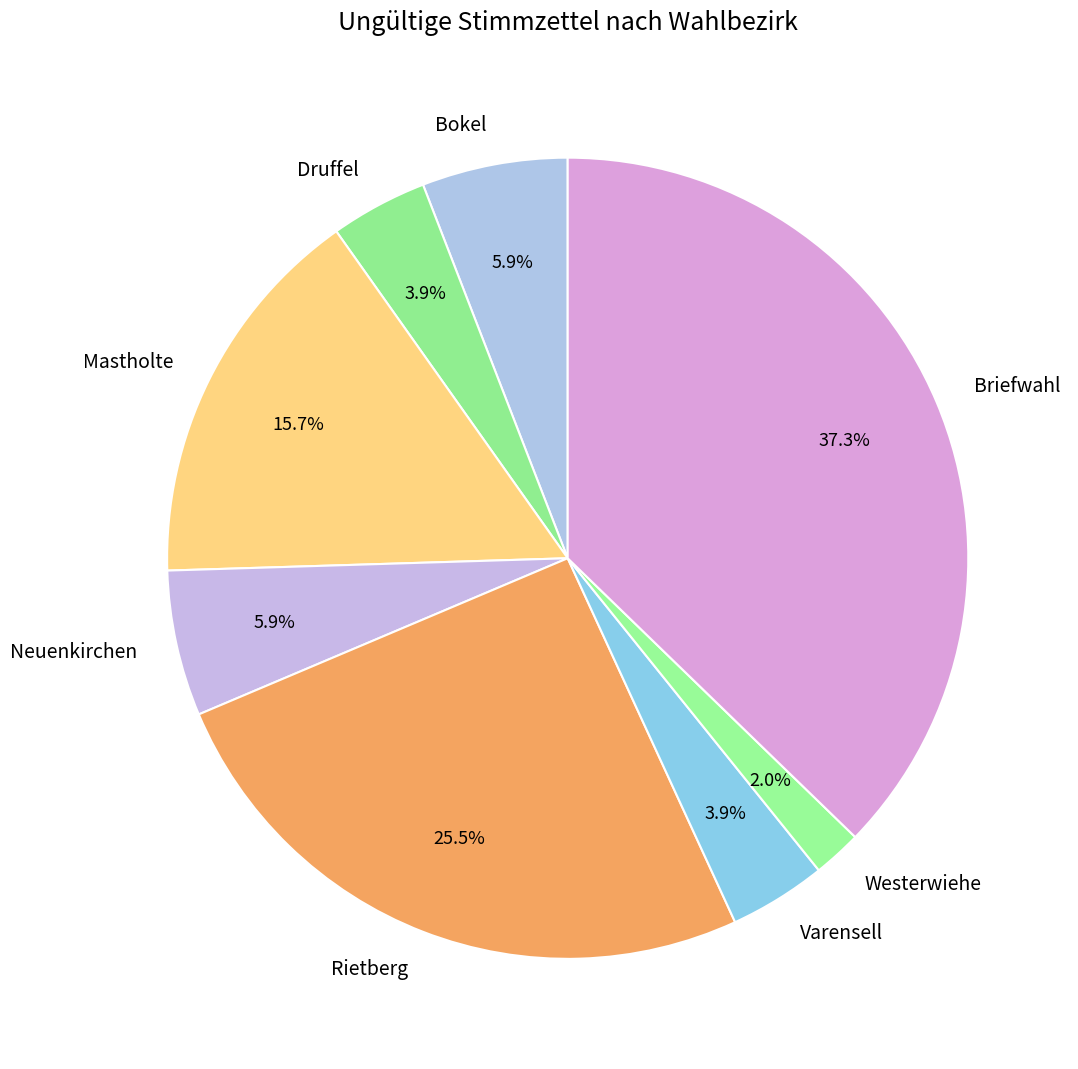

Is the sum of Rietberg and Varensell greater than half?

No